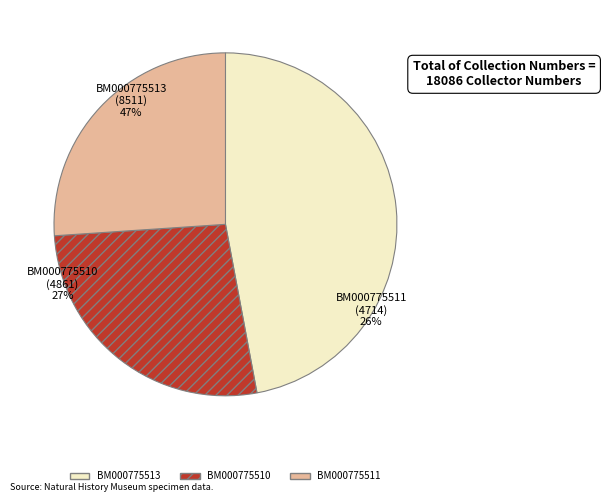

What is the smallest slice in the pie chart?

BM000775511